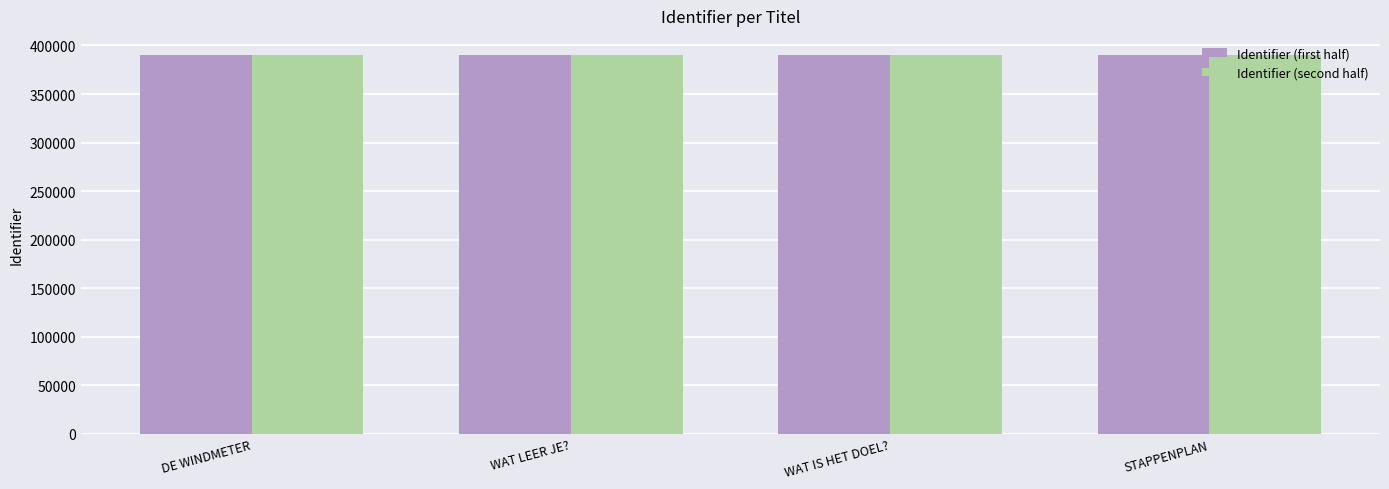

Which series has the widest spread of values?

Identifier (first half)